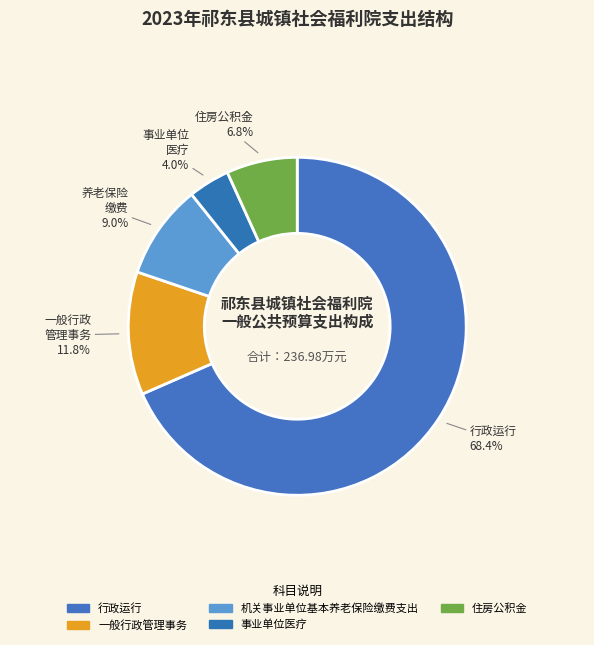

Rank the categories by value from lowest to highest.

事业单位 医疗, 住房公积金, 养老保险 缴费, 一般行政 管理事务, 行政运行